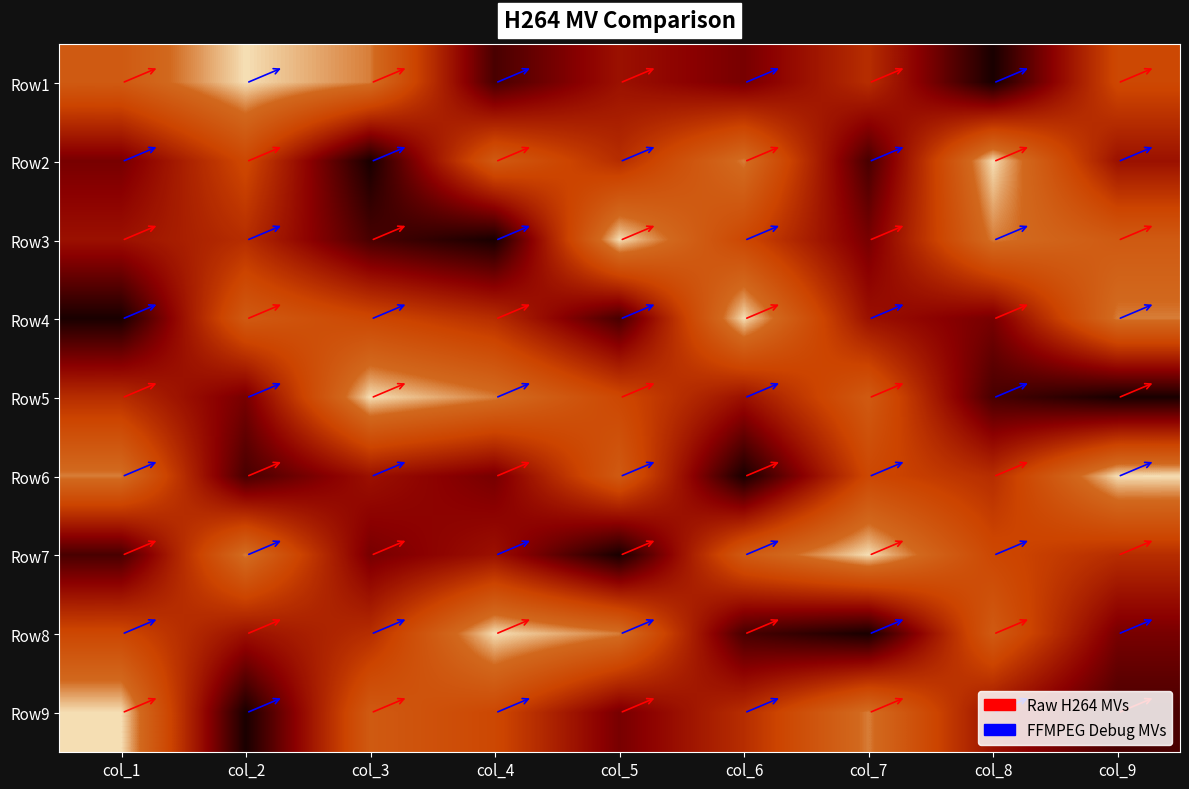

At which category is the sum across all series the highest?

col_1